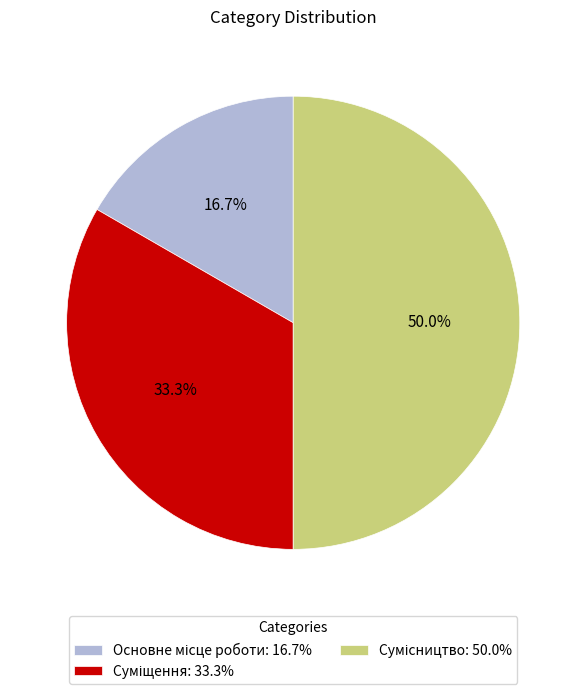

Which has a higher value, Основне місце роботи or Суміщення?

Суміщення